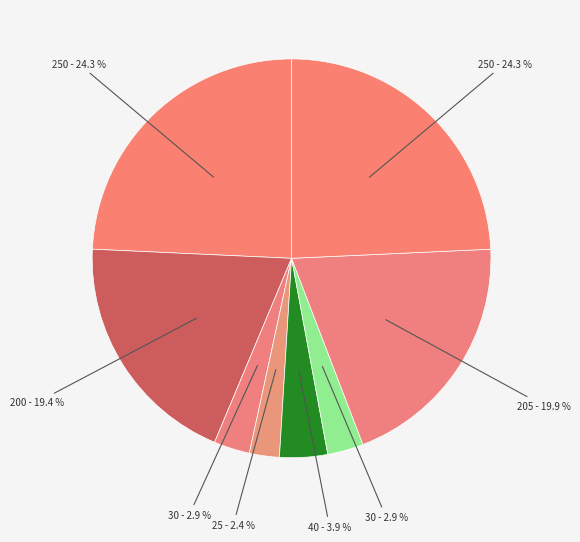

Is there any slice that represents more than half of the pie?

No